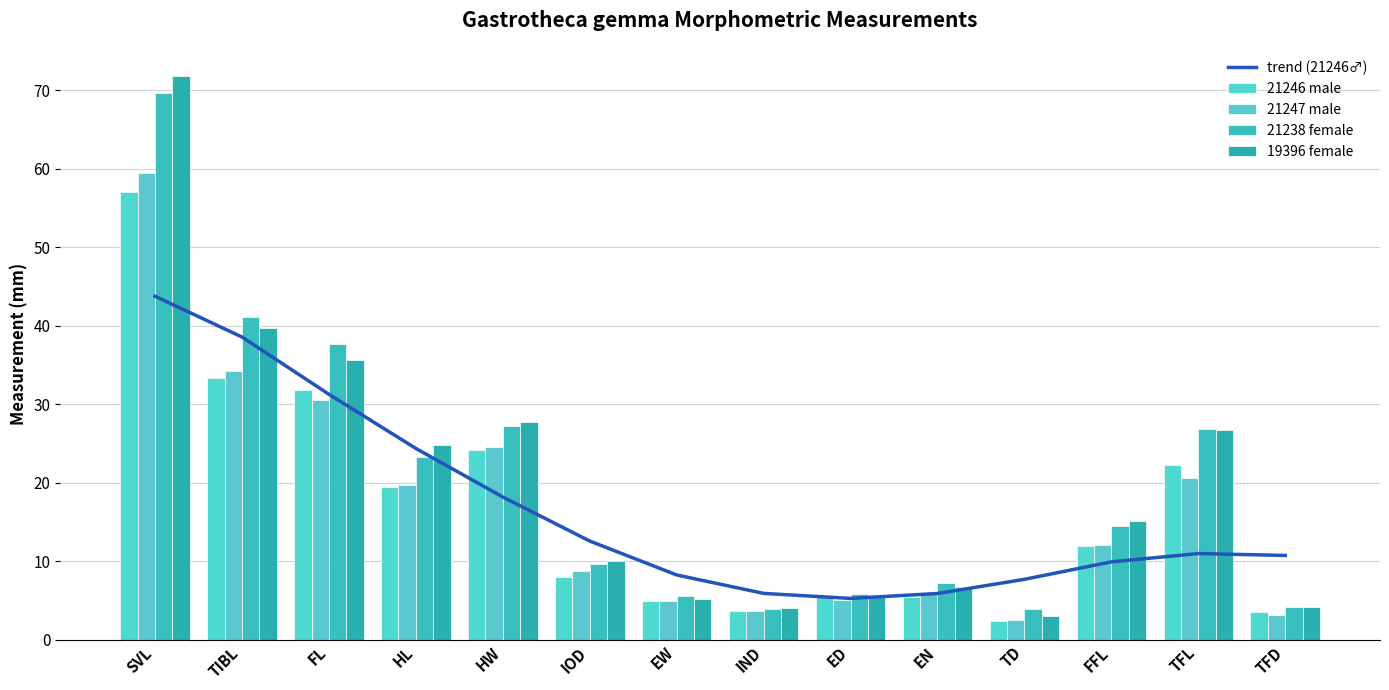

What is the value of the 21238 female bar at the 5th from the left?

27.2